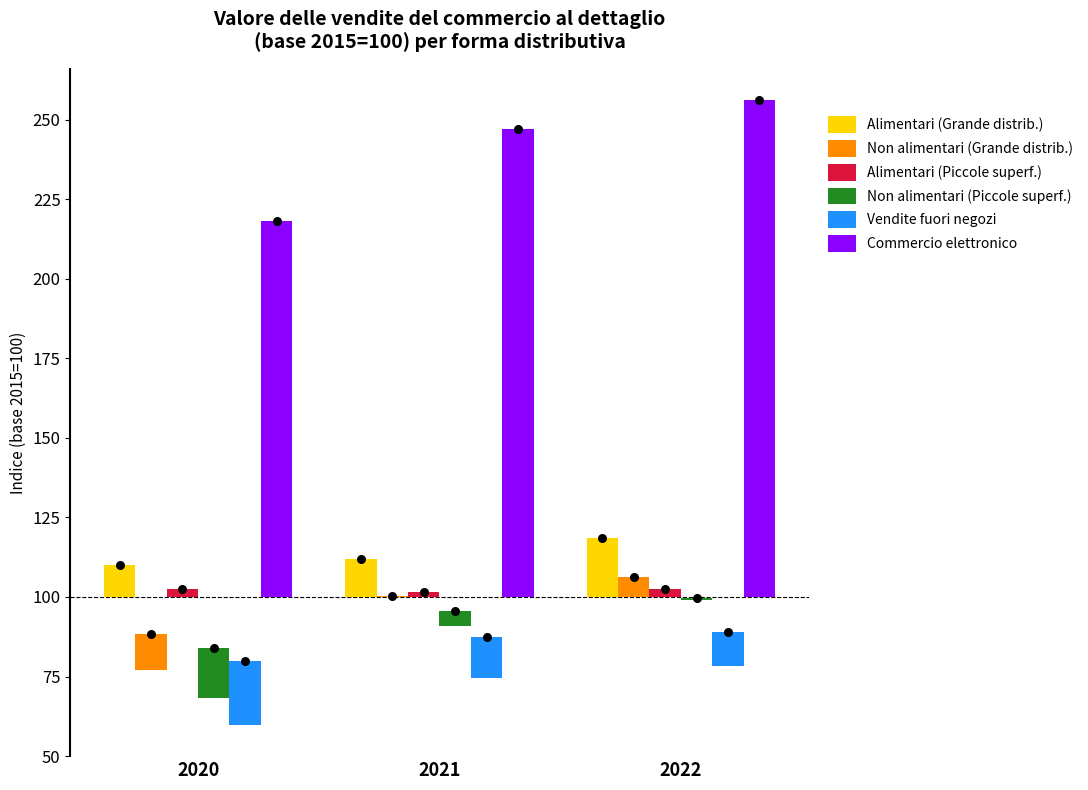

Is the value of Non alimentari (Piccole superf.) at 2020 greater than the value of Vendite fuori negozi at 2022?

No